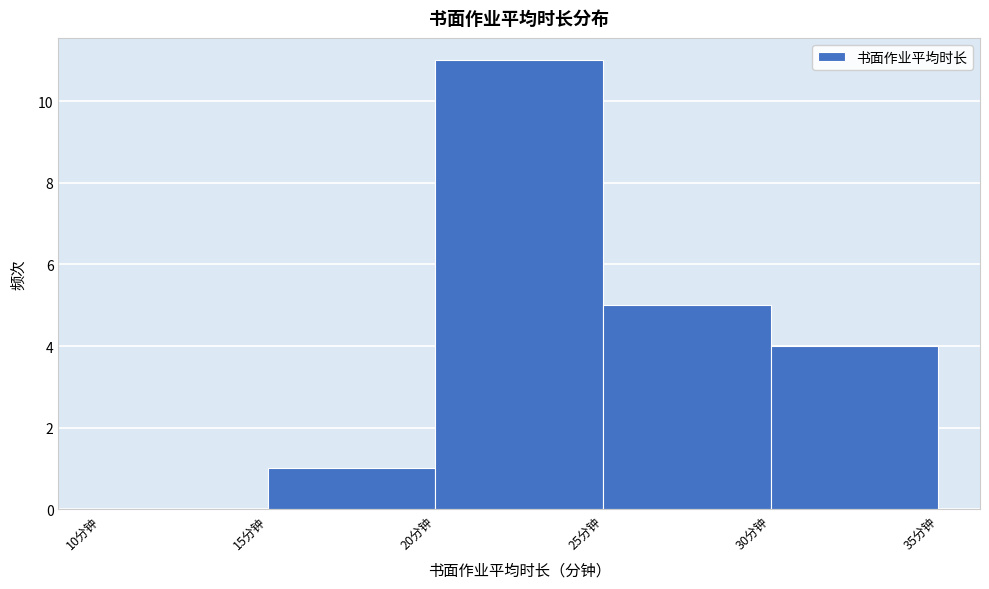

How tall is the bar that spans 25 to 30 on the x-axis? The values are not printed on the chart, so give them approximately, as read against the axis.

5